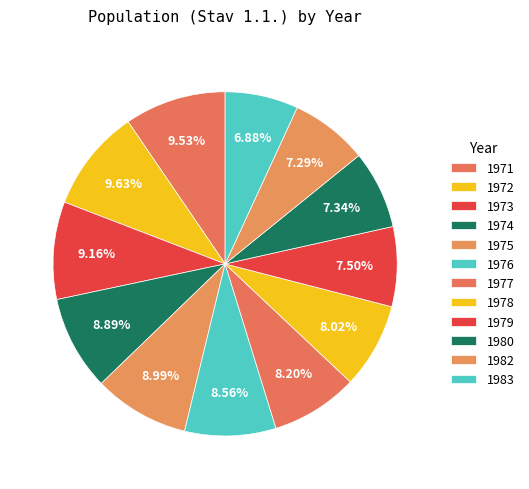

How many segments does this pie chart have?

12